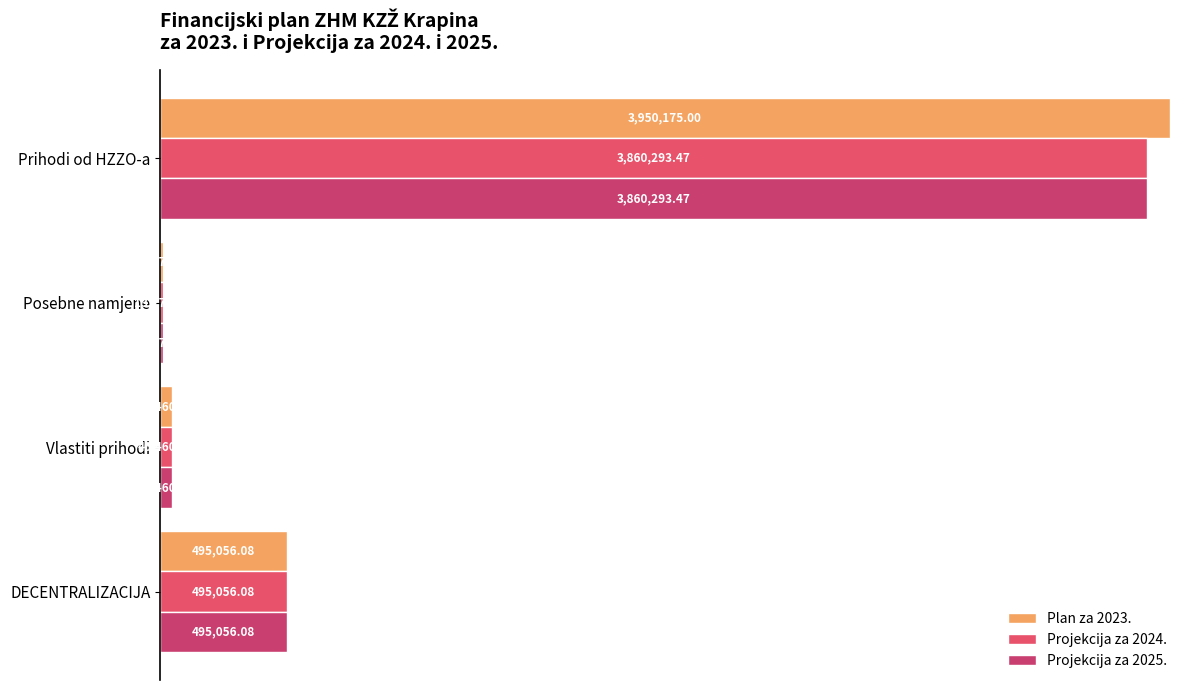

Which series has the largest total across all categories?

Plan za 2023.